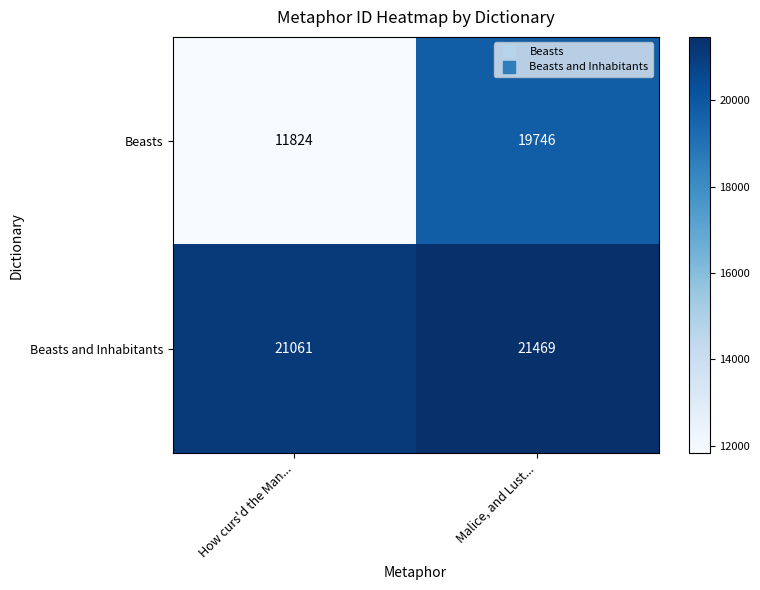

Between How curs'd the Man... and Malice, and Lust..., which series saw the biggest shift?

Beasts